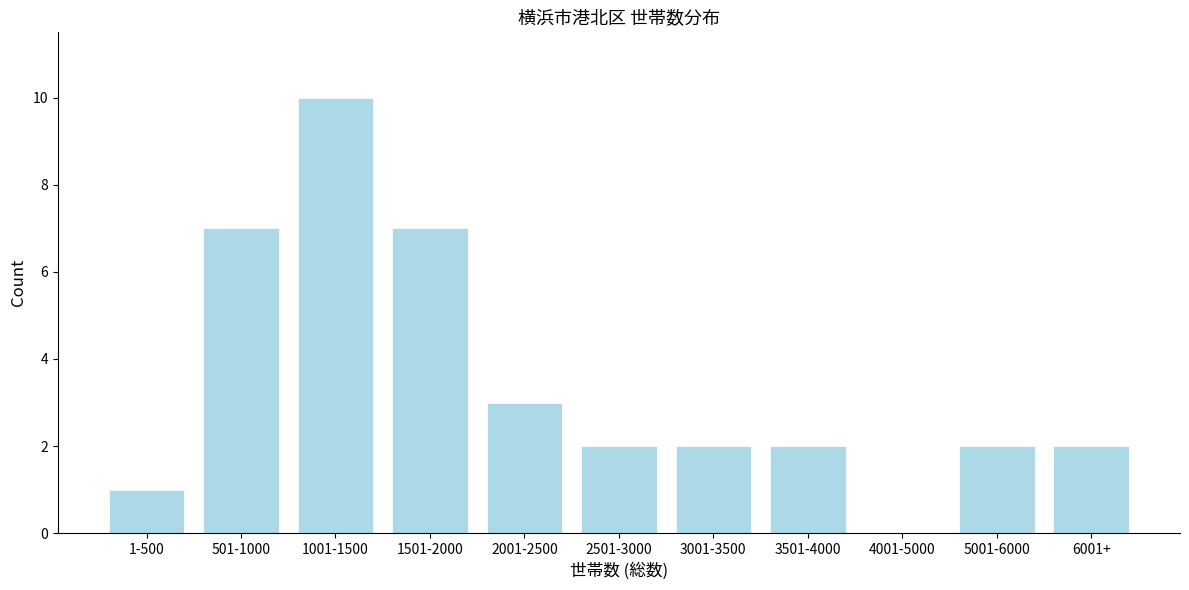

Reading left to right, extract all data points from this chart.

1-500=1	501-1000=7	1001-1500=10	1501-2000=7	2001-2500=3	2501-3000=2	3001-3500=2	3501-4000=2	4001-5000=0	5001-6000=2	6001+=2